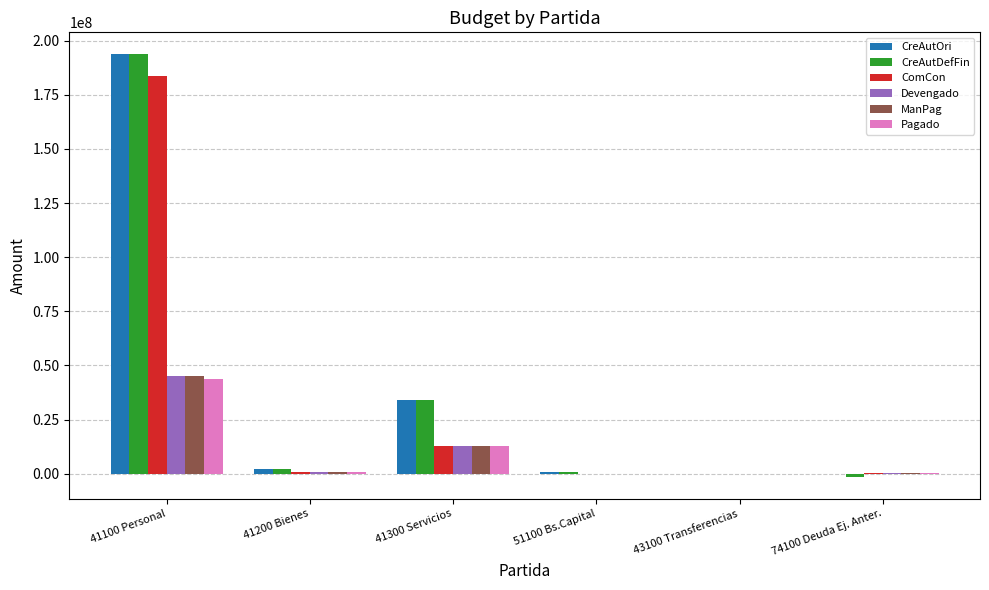

What is the maximum value for Pagado?

43909697.2